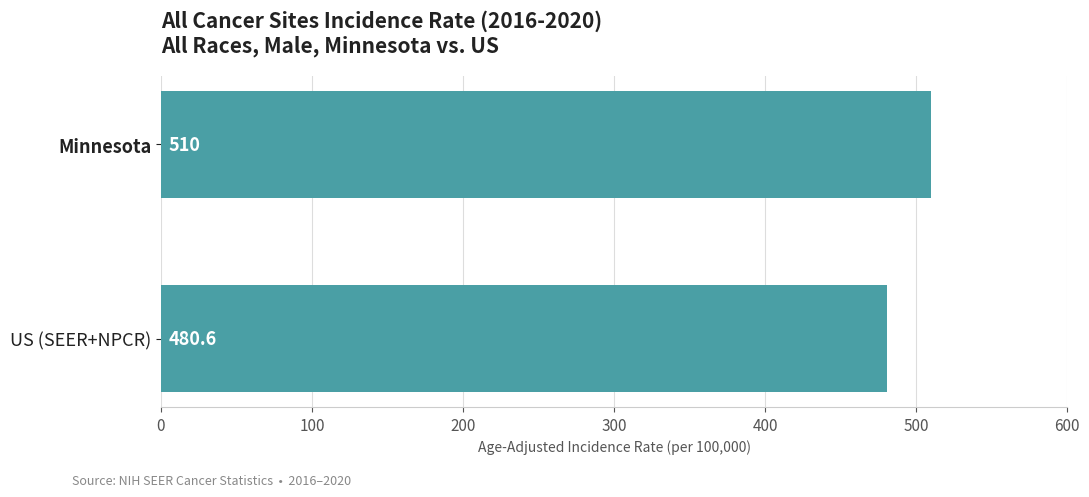

How many series are shown in this chart?

1